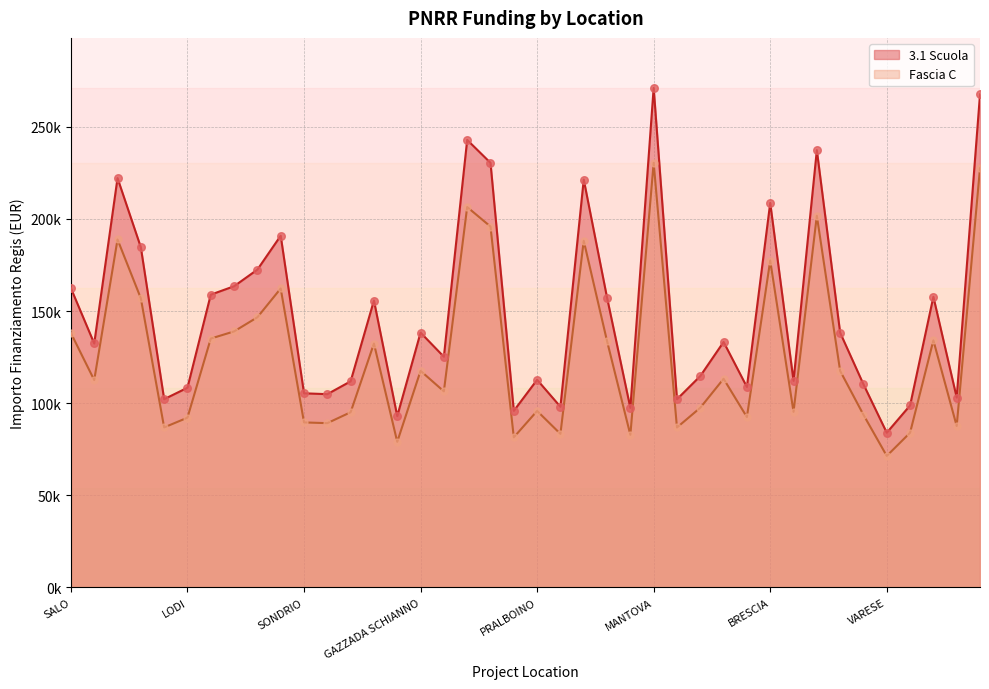

What are all the series names shown in the legend?

3.1 Scuola, Fascia C